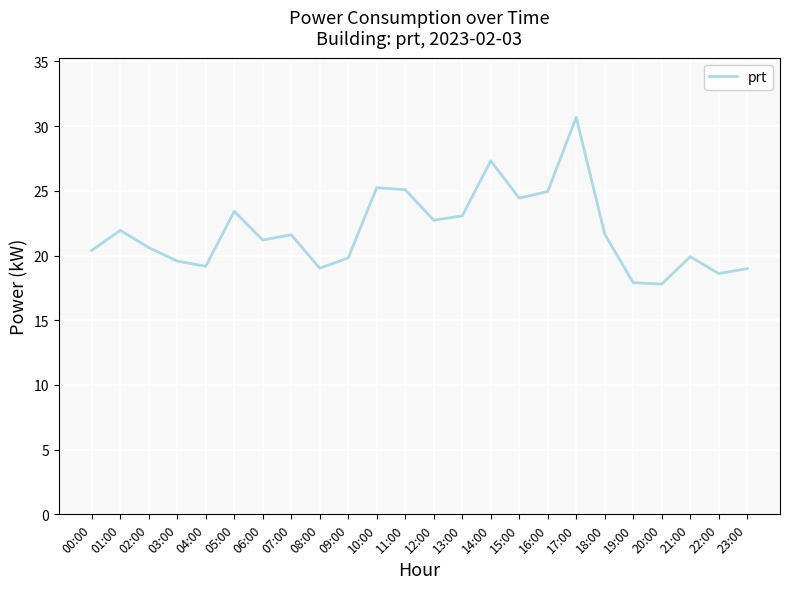

Which label corresponds to the largest value in the chart?

17:00